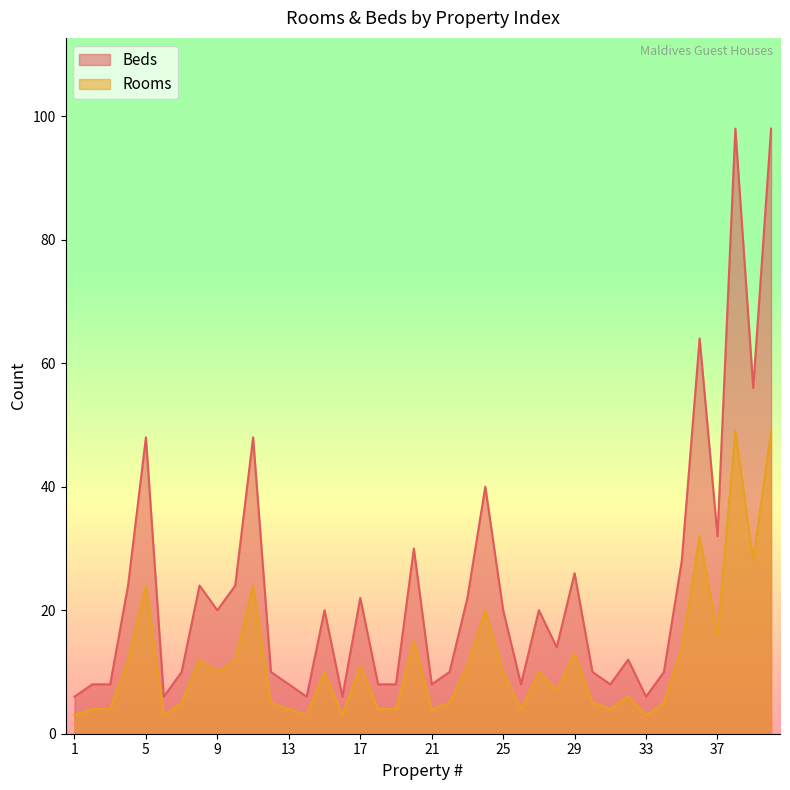

At how many categories does at least one series exceed 35?

7